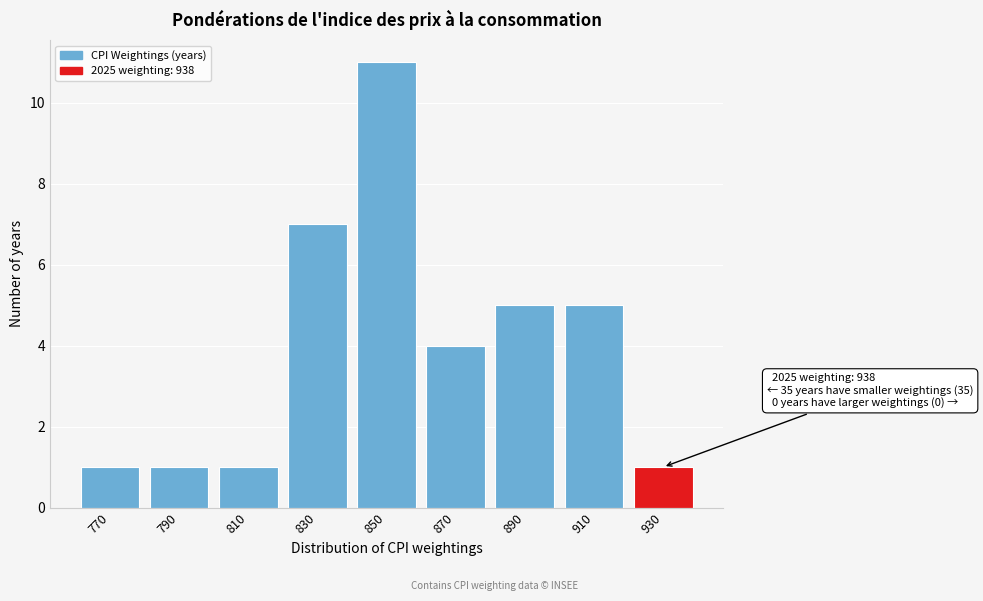

Reading right to left, extract all data points from this chart.

930=1	910=5	890=5	870=4	850=11	830=7	810=1	790=1	770=1